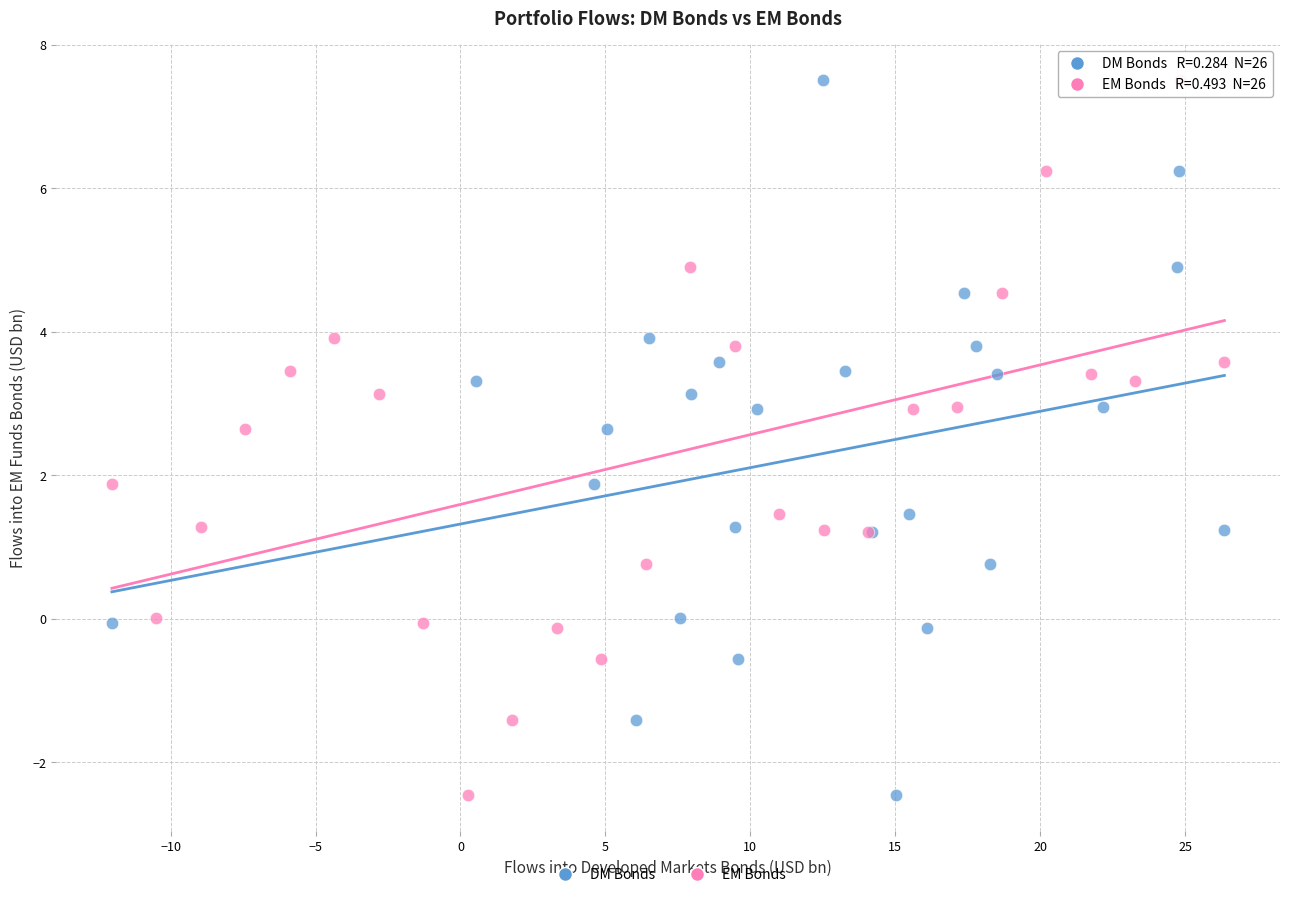

What are all the series names shown in the legend?

DM Bonds, EM Bonds